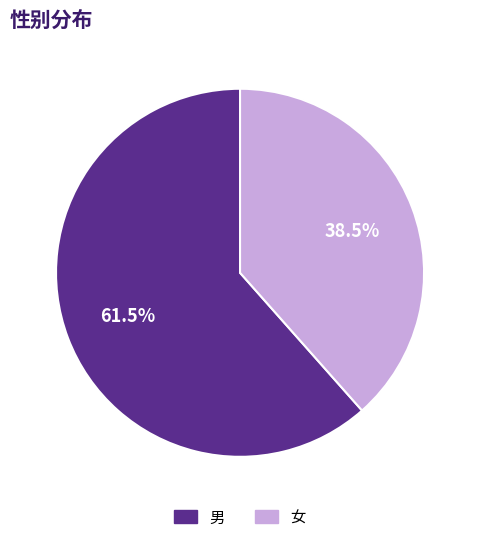

How many slices are in this pie chart?

2